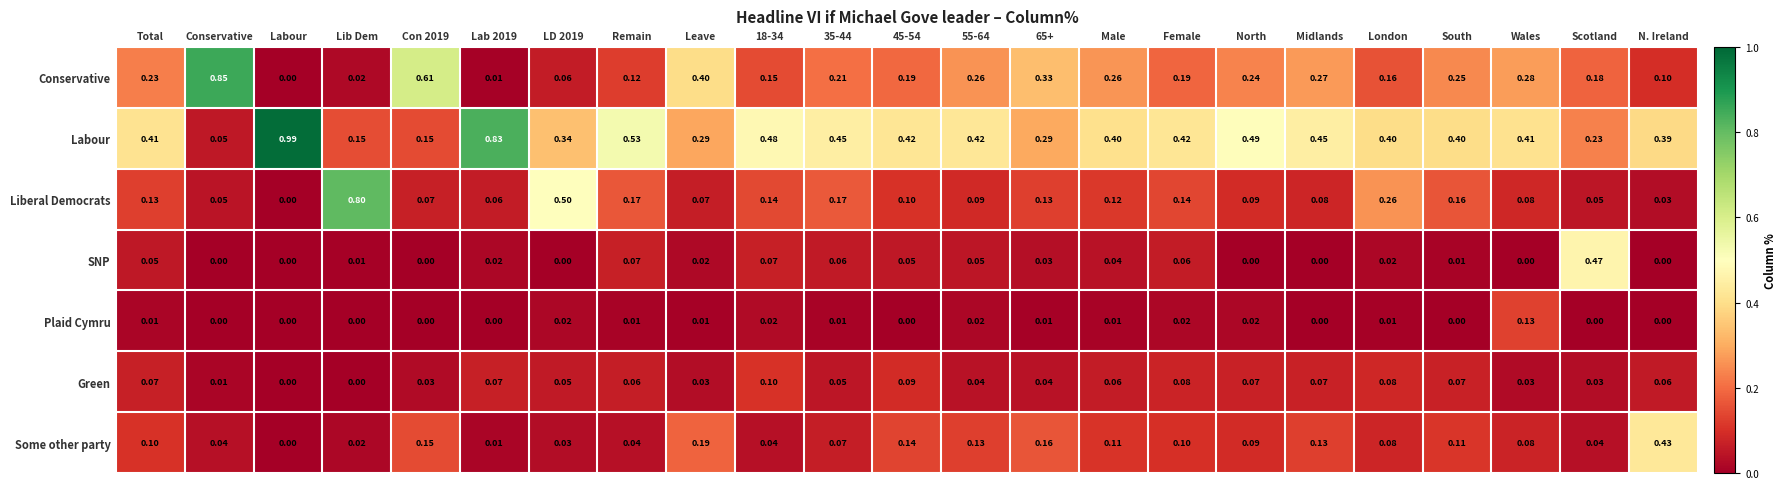

How many distinct data groups are displayed?

7